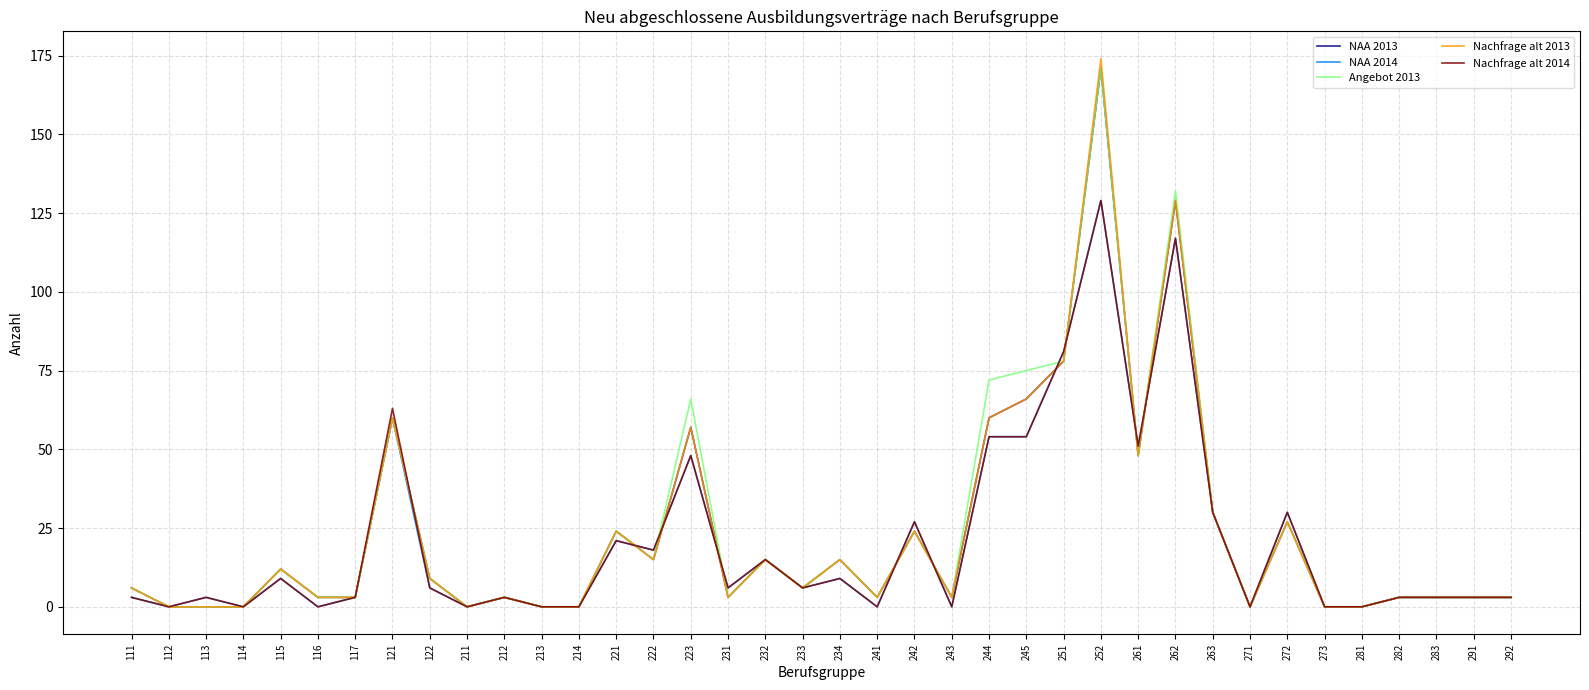

True or false: NAA 2014 and Nachfrage alt 2013 intersect in this chart.

True